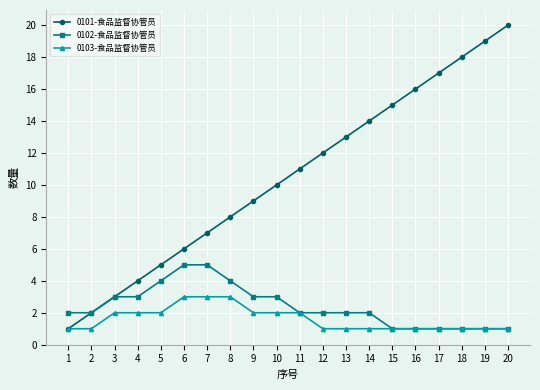

At which category does the chart reach its peak across all series?

20